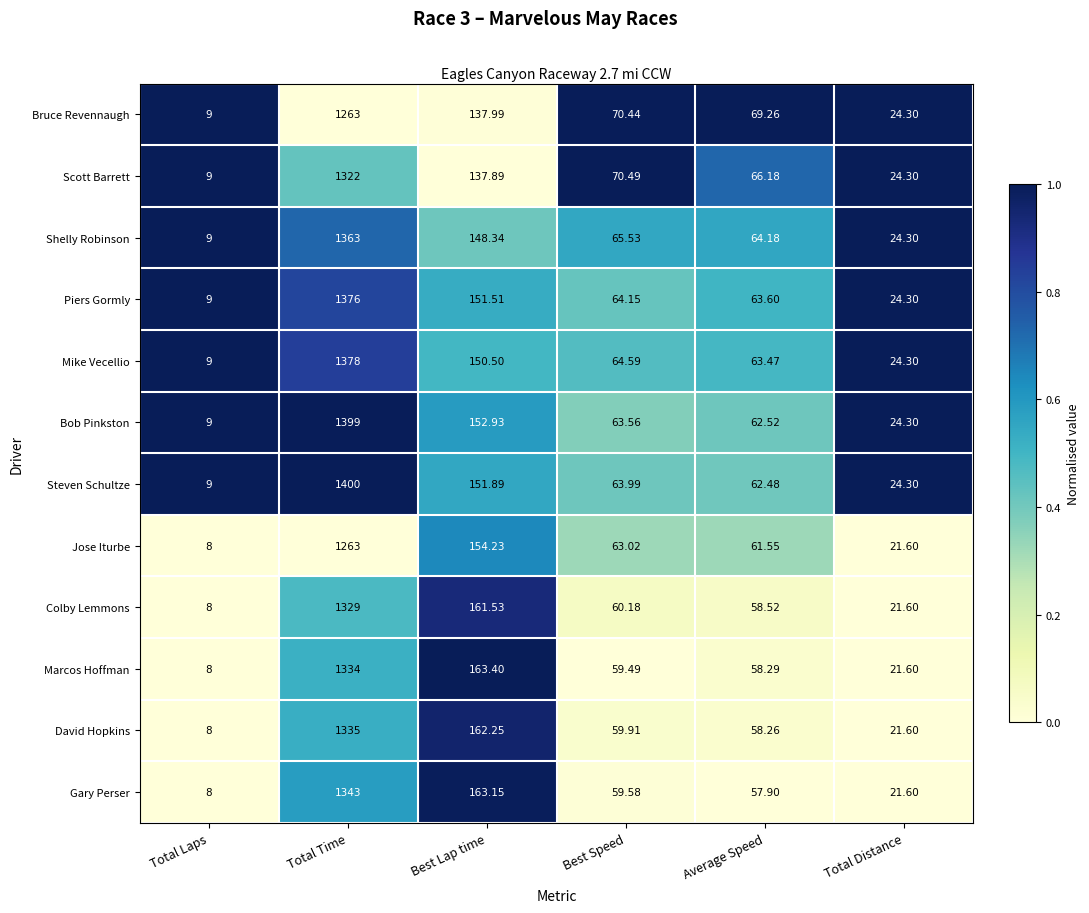

Rank the categories by Scott Barrett value from lowest to highest.

Total Laps, Total Distance, Average Speed, Best Speed, Best Lap time, Total Time